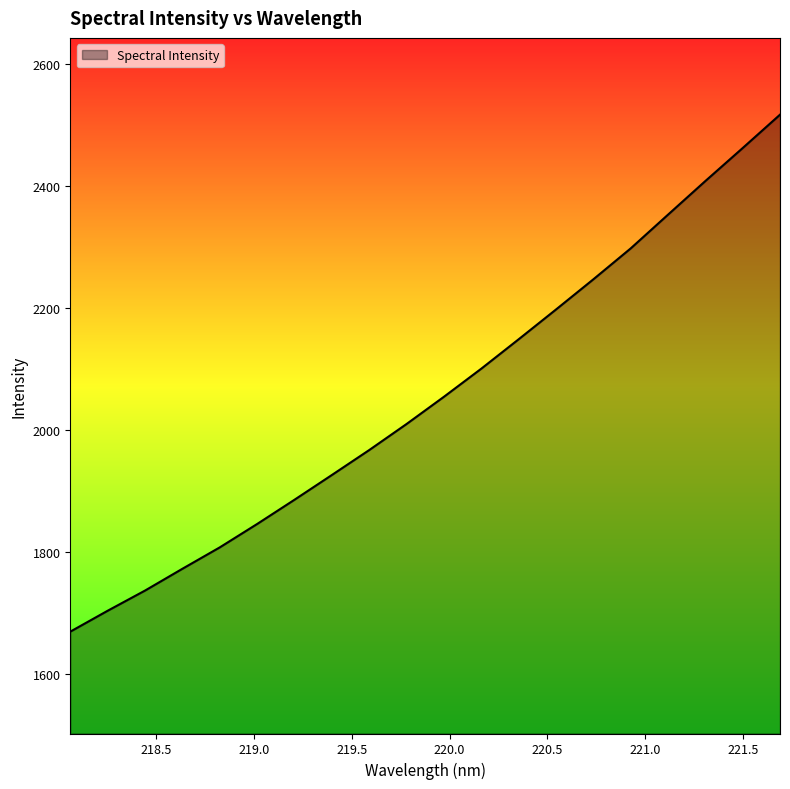

What is the maximum value shown in the chart?

2517.6